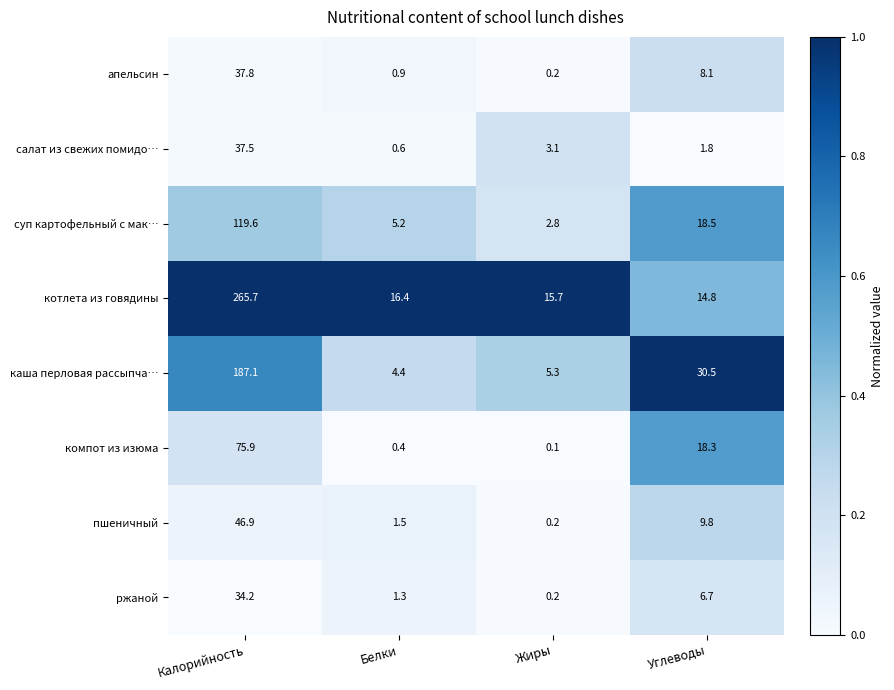

Which series has the widest spread of values?

котлета из говядины